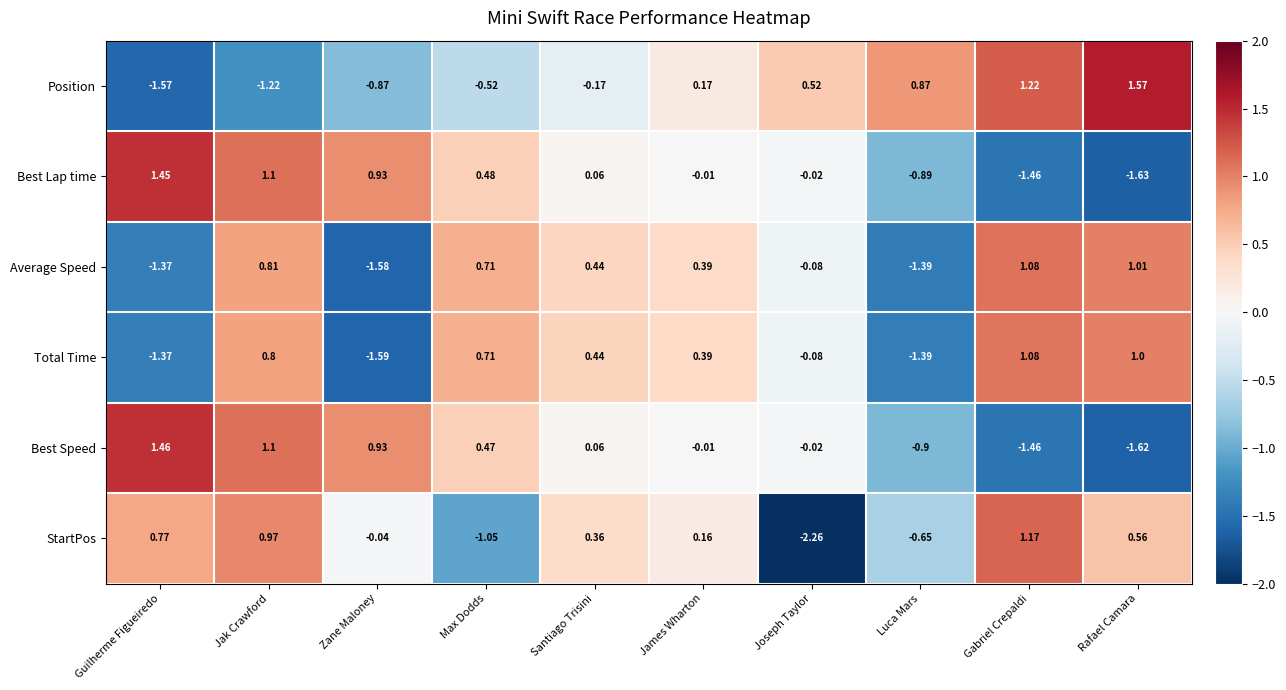

Count the number of data series in this chart.

6